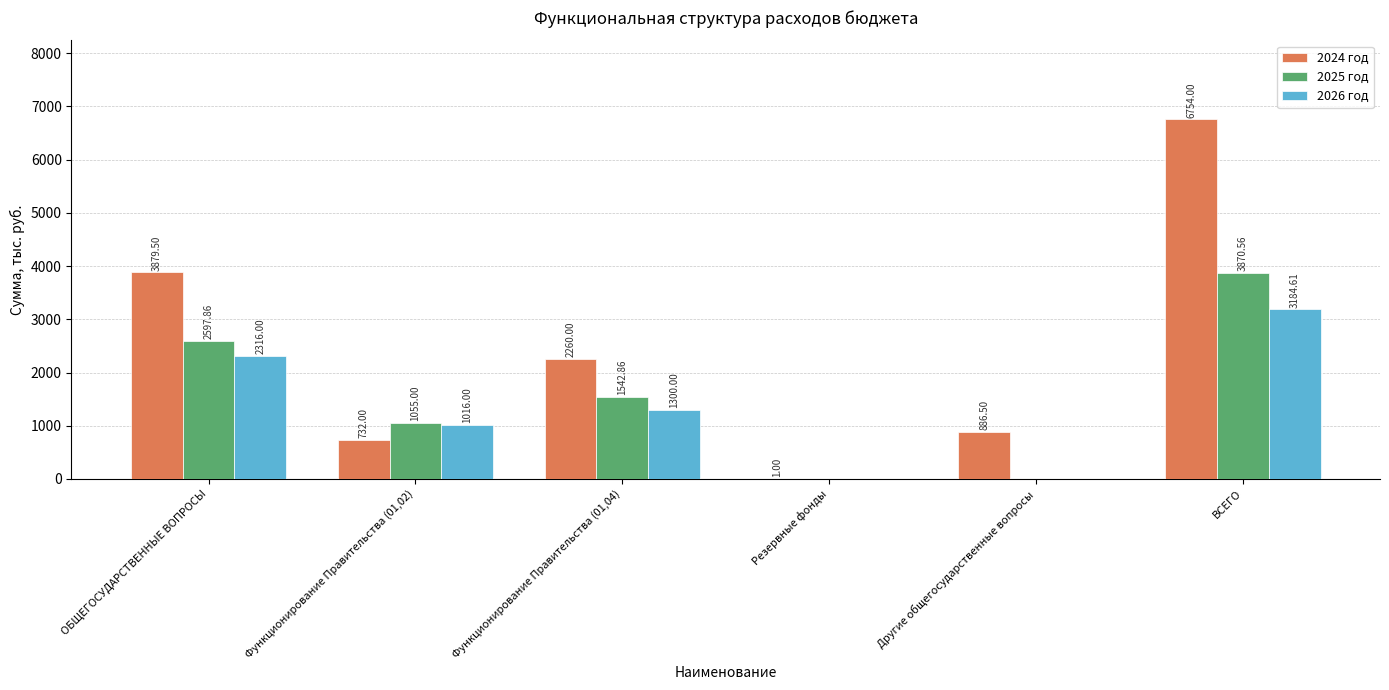

Count the 2026 год values in the range 0 to 2316.

5